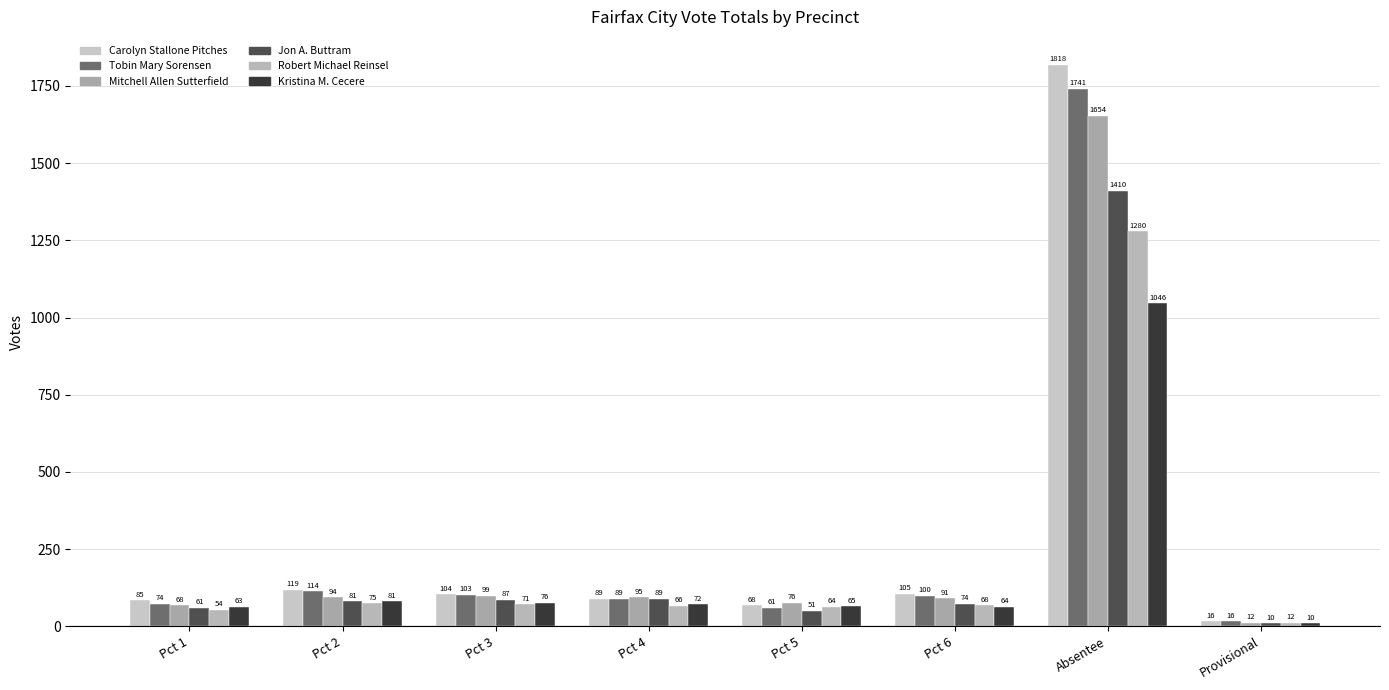

What is the label of the 5th bar from the left?

Pct 5